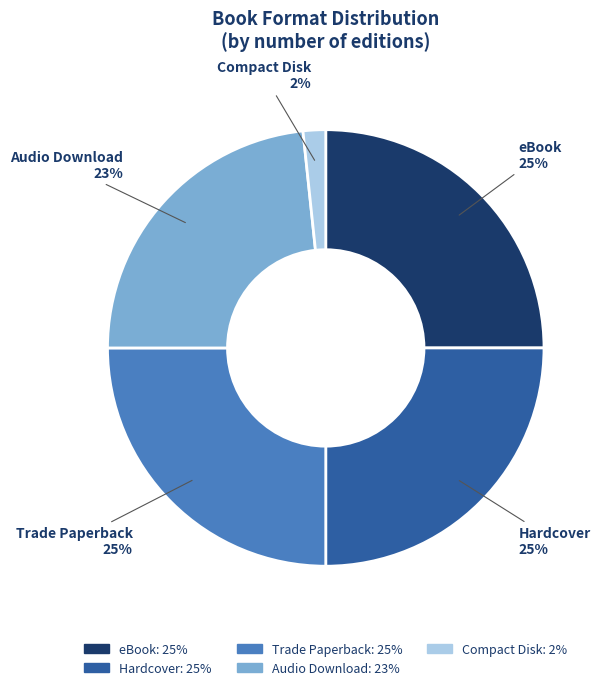

To the nearest percent, what is the difference between the largest and smallest slice percentages?

23%